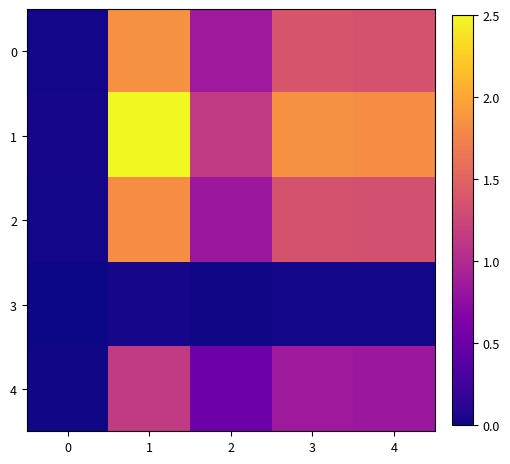

Which series has the largest total across all categories?

1